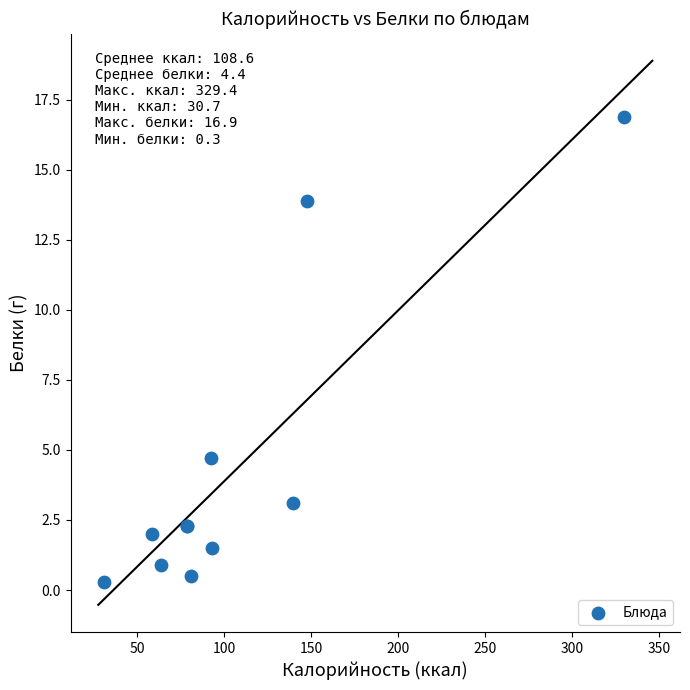

What Y value in the scatter plot is closest to 8?

4.7